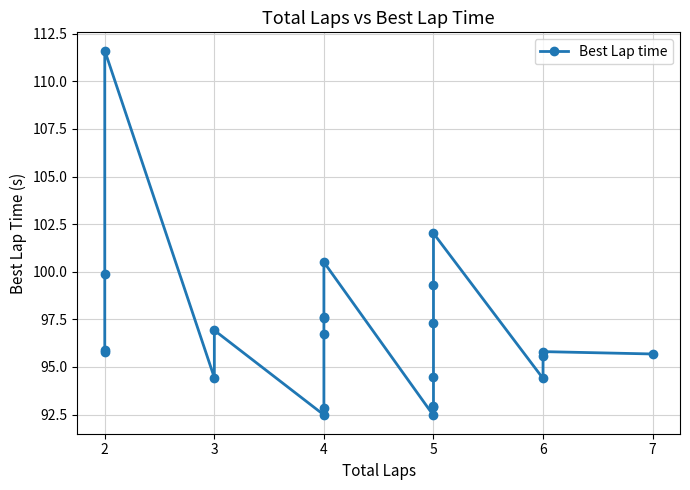

The value at 5 is 94.5. True or false?

True